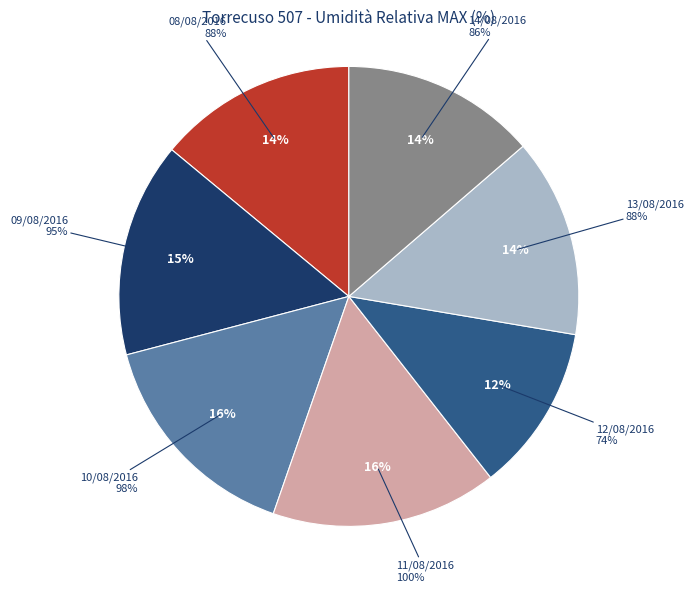

What is the total percentage of 08/08/2016 and 11/08/2016?

29.9%